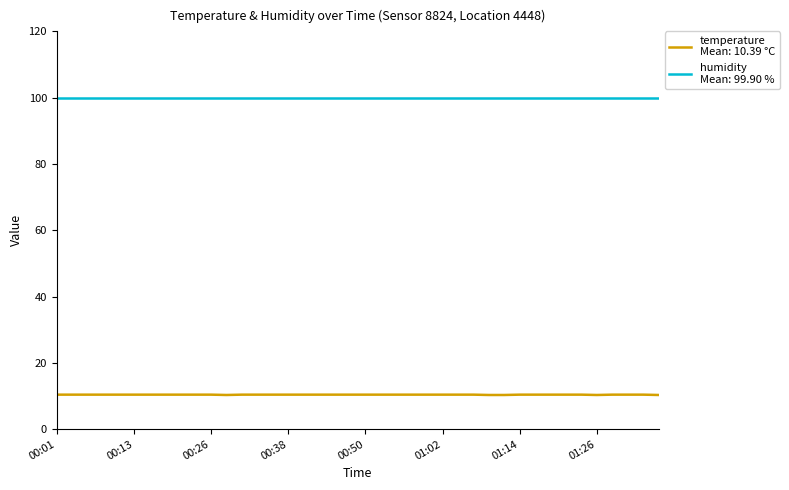

What is the greatest value displayed?

99.9